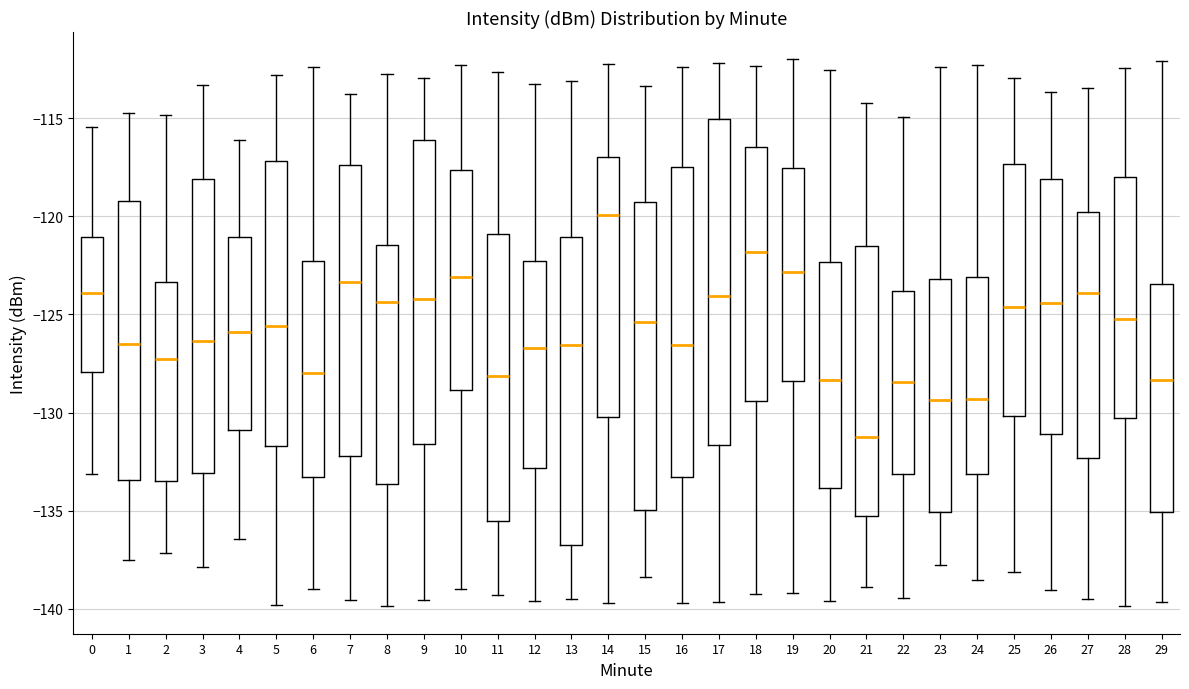

Reading left to right, transcribe this box plot: for each box, give where its median line is, the range the box spans, and where its two whiskers end, as read against the y-axis. The values are not printed on the chart, so give them approximately, as read against the axis.

0: median -124.0, box -128.0 to -121.0, whiskers -133.0 to -115.5
1: median -126.5, box -133.5 to -119.0, whiskers -137.5 to -114.5
2: median -127.0, box -133.5 to -123.5, whiskers -137.0 to -115.0
3: median -126.5, box -133.0 to -118.0, whiskers -138.0 to -113.5
4: median -126.0, box -131.0 to -121.0, whiskers -136.5 to -116.0
5: median -125.5, box -131.5 to -117.0, whiskers -140.0 to -113.0
6: median -128.0, box -133.5 to -122.5, whiskers -139.0 to -112.5
7: median -123.5, box -132.0 to -117.5, whiskers -139.5 to -114.0
8: median -124.5, box -133.5 to -121.5, whiskers -140.0 to -113.0
9: median -124.0, box -131.5 to -116.0, whiskers -139.5 to -113.0
10: median -123.0, box -129.0 to -117.5, whiskers -139.0 to -112.5
11: median -128.0, box -135.5 to -121.0, whiskers -139.5 to -112.5
12: median -126.5, box -133.0 to -122.5, whiskers -139.5 to -113.5
13: median -126.5, box -136.5 to -121.0, whiskers -139.5 to -113.0
14: median -120.0, box -130.0 to -117.0, whiskers -139.5 to -112.5
15: median -125.5, box -135.0 to -119.5, whiskers -138.5 to -113.5
16: median -126.5, box -133.5 to -117.5, whiskers -139.5 to -112.5
17: median -124.0, box -131.5 to -115.0, whiskers -139.5 to -112.0
18: median -122.0, box -129.5 to -116.5, whiskers -139.5 to -112.5
19: median -123.0, box -128.5 to -117.5, whiskers -139.0 to -112.0
20: median -128.5, box -134.0 to -122.5, whiskers -139.5 to -112.5
21: median -131.5, box -135.0 to -121.5, whiskers -139.0 to -114.0
22: median -128.5, box -133.0 to -124.0, whiskers -139.5 to -115.0
23: median -129.5, box -135.0 to -123.0, whiskers -138.0 to -112.5
24: median -129.5, box -133.0 to -123.0, whiskers -138.5 to -112.5
25: median -124.5, box -130.0 to -117.5, whiskers -138.0 to -113.0
26: median -124.5, box -131.0 to -118.0, whiskers -139.0 to -113.5
27: median -124.0, box -132.5 to -120.0, whiskers -139.5 to -113.5
28: median -125.0, box -130.5 to -118.0, whiskers -140.0 to -112.5
29: median -128.5, box -135.0 to -123.5, whiskers -139.5 to -112.0